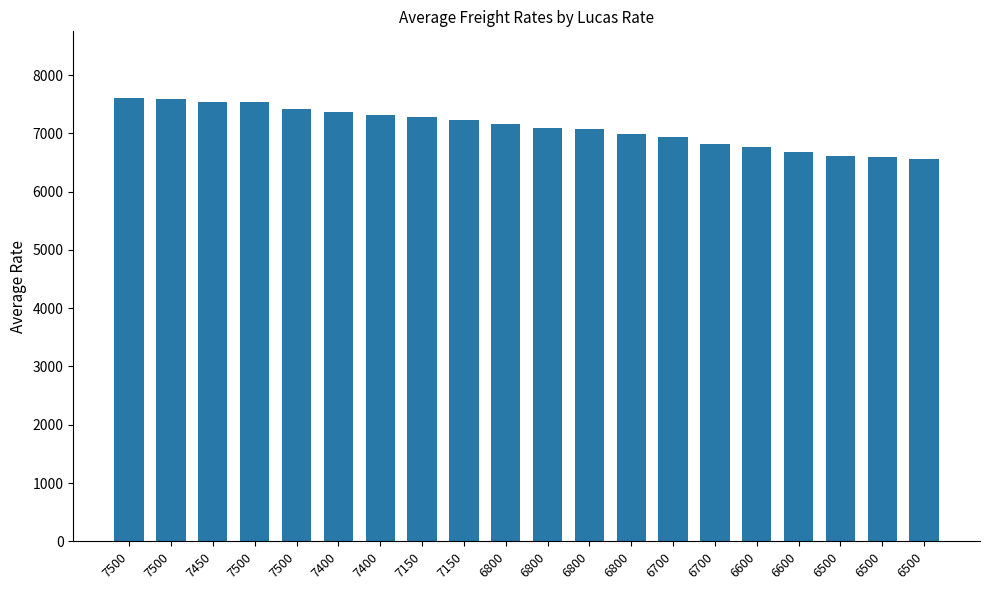

How many series are shown in this chart?

1